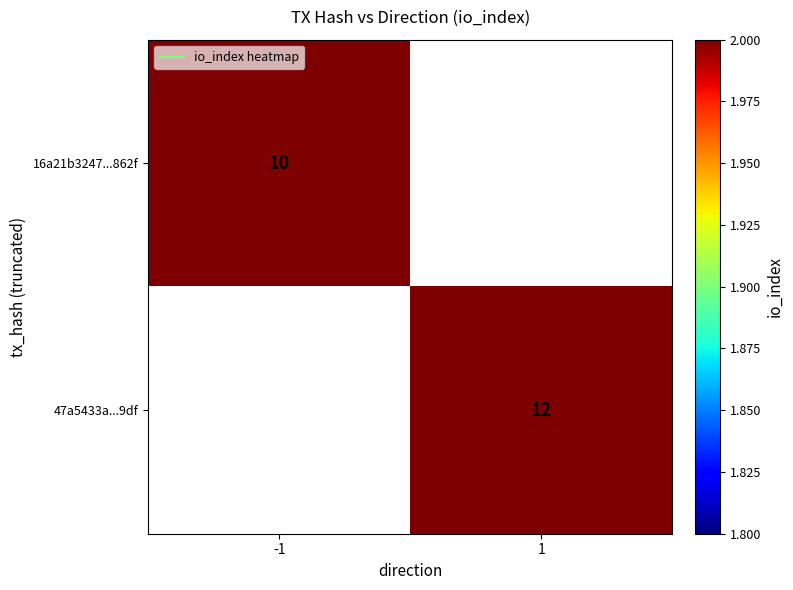

How many data points does each series have?

2